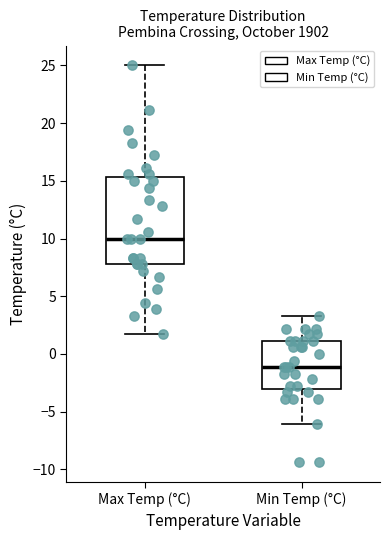

Which box has the highest median line?

Max Temp (°C)